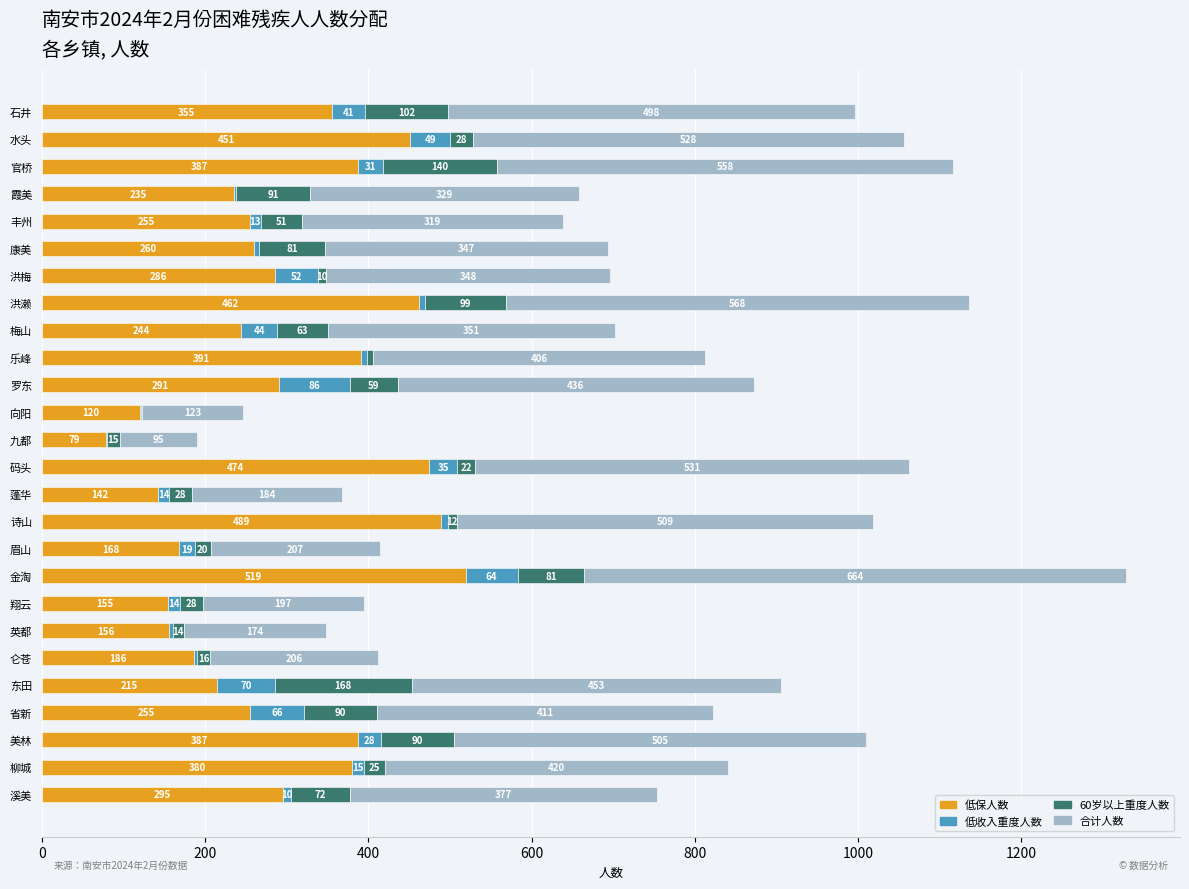

At which label is 低保人数 closest to 299?

溪美